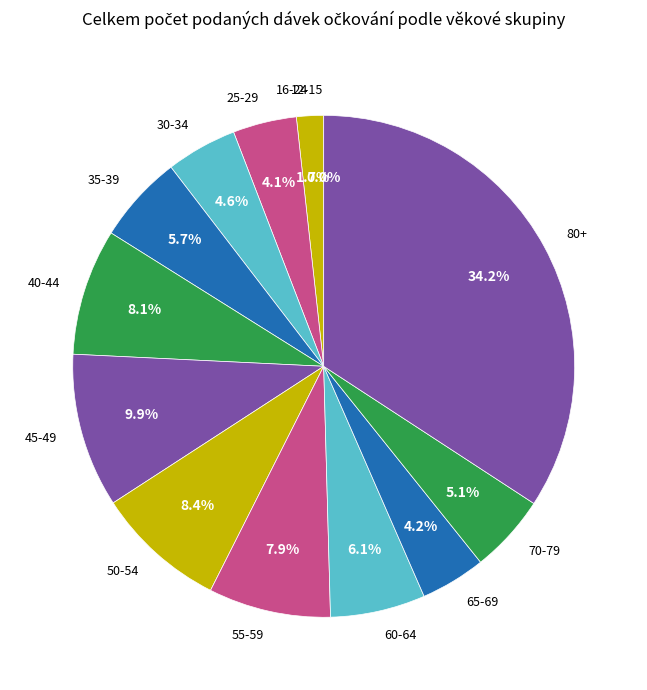

What percentage is NOT represented by 45-49?

90.1%